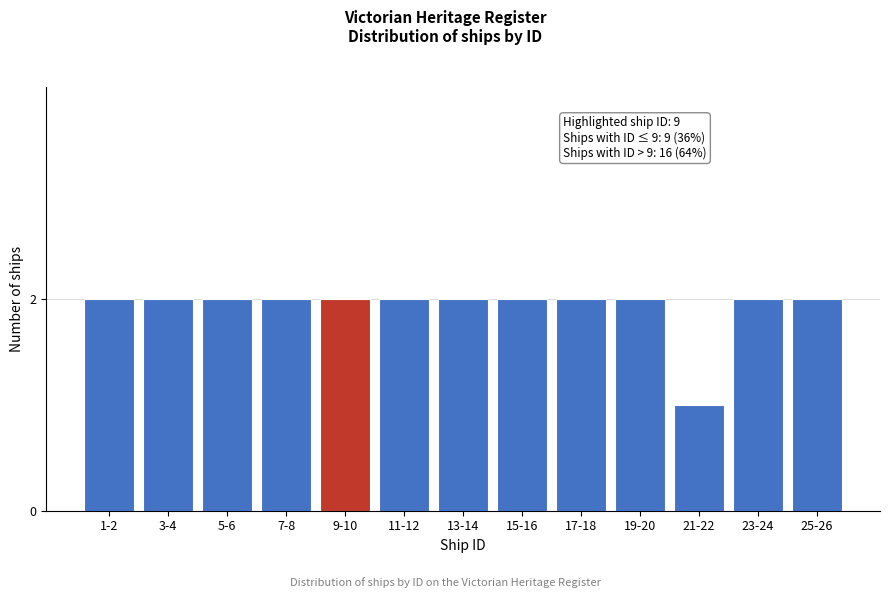

Reading left to right, extract all data points from this chart.

2	2	2	2	2	2	2	2	2	2	1	2	2